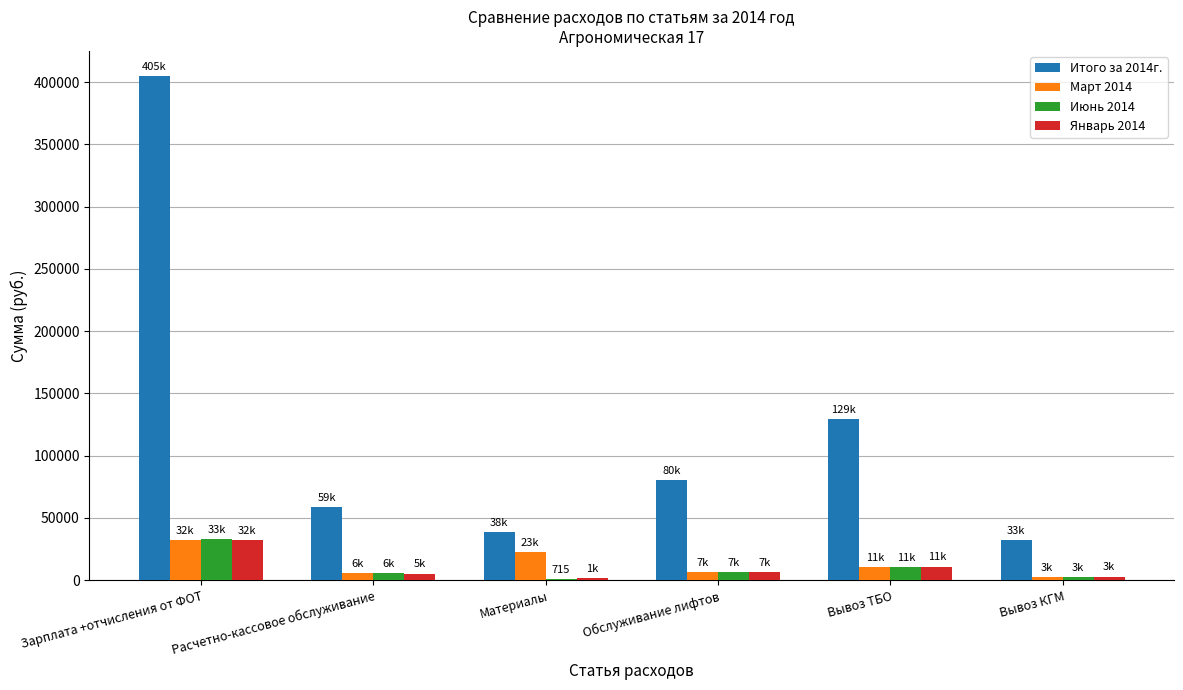

Which category has the highest value across all series?

Зарплата +отчисления от ФОТ